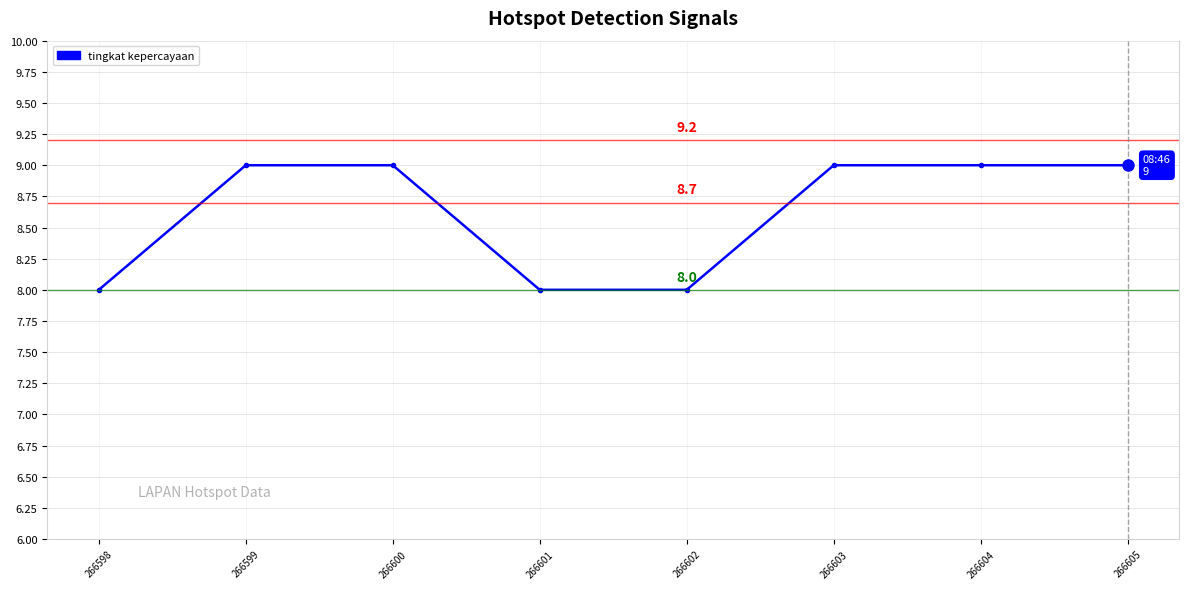

Is it true that the value at 266601 is 8?

True